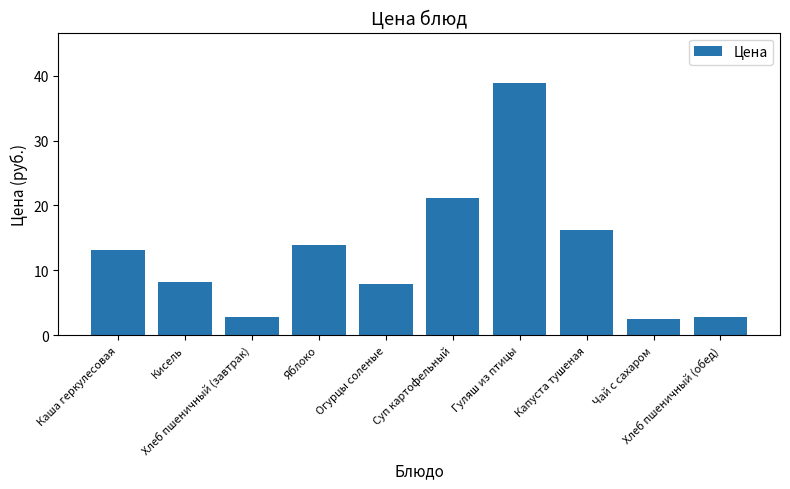

What is the value of the 2nd bar from the left?

8.2